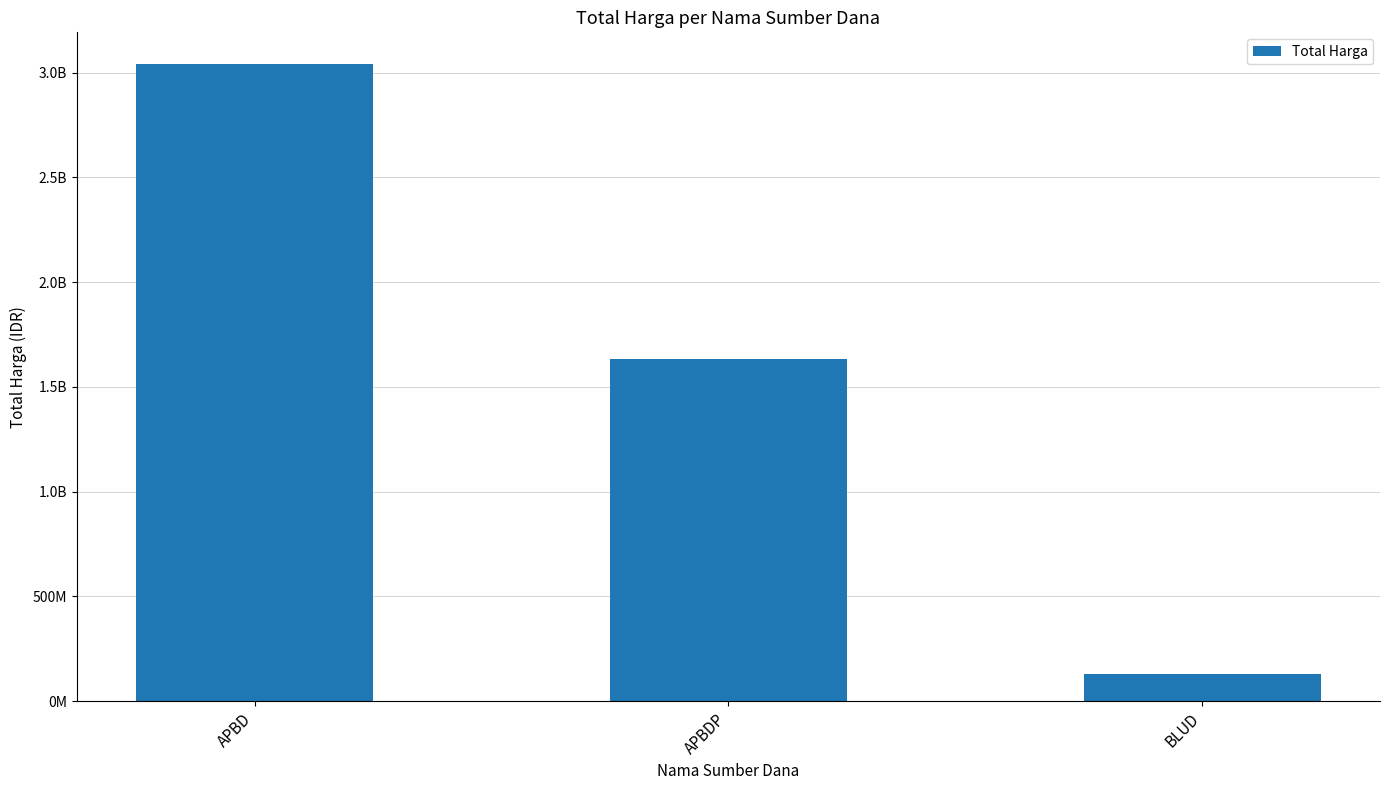

Which label corresponds to the largest value in the chart?

APBD